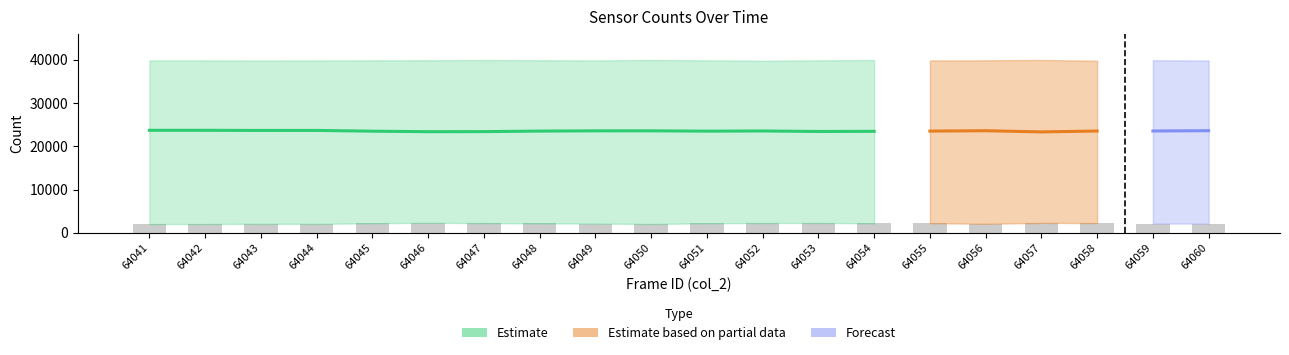

What is the difference between the col_517 values at 64048 and 64055?

1